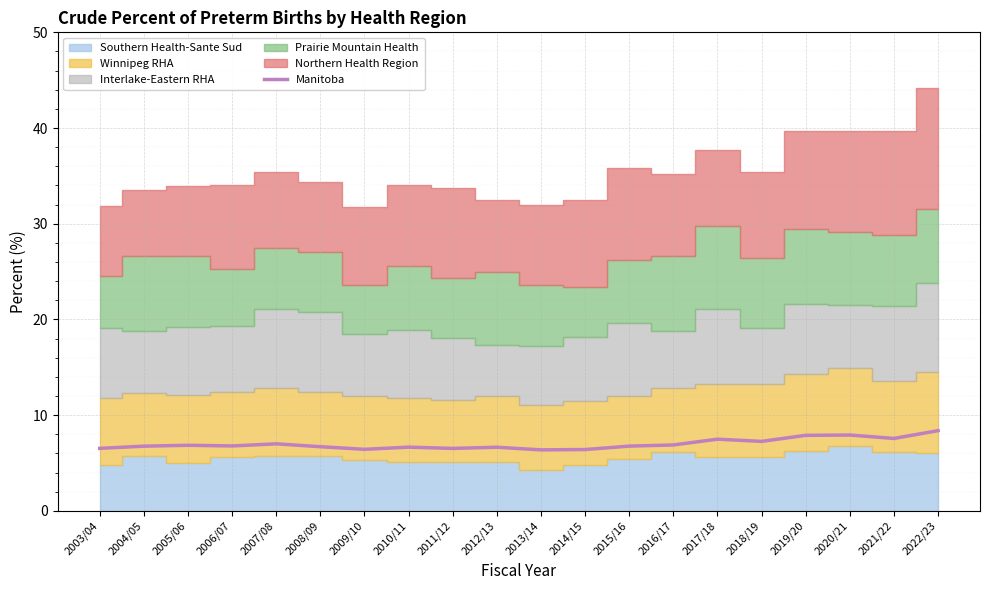

Approximately how many times larger is the value at 2019/20 compared to 2017/18?

1.1